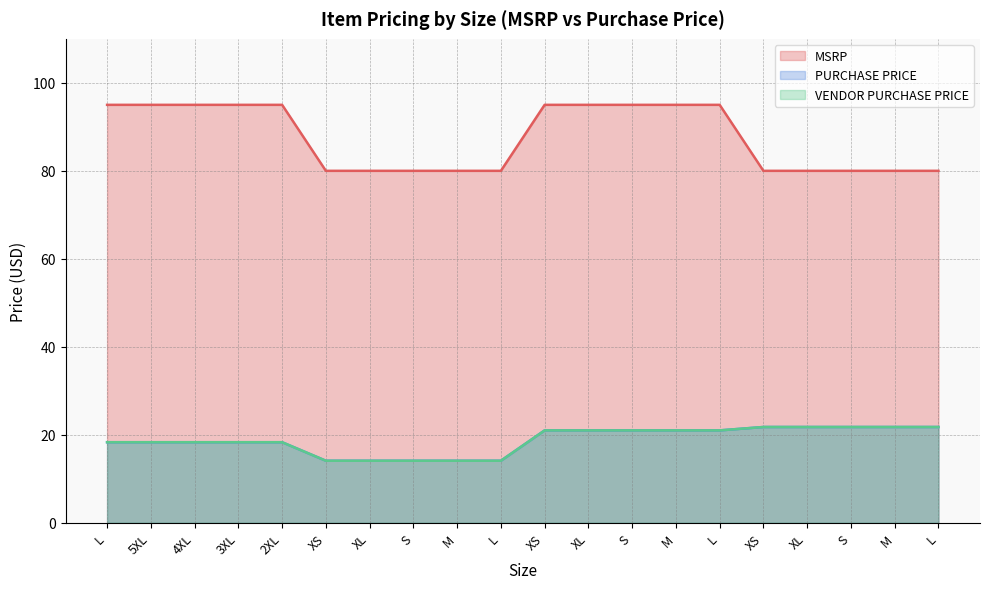

Which series has the largest total across all categories?

MSRP